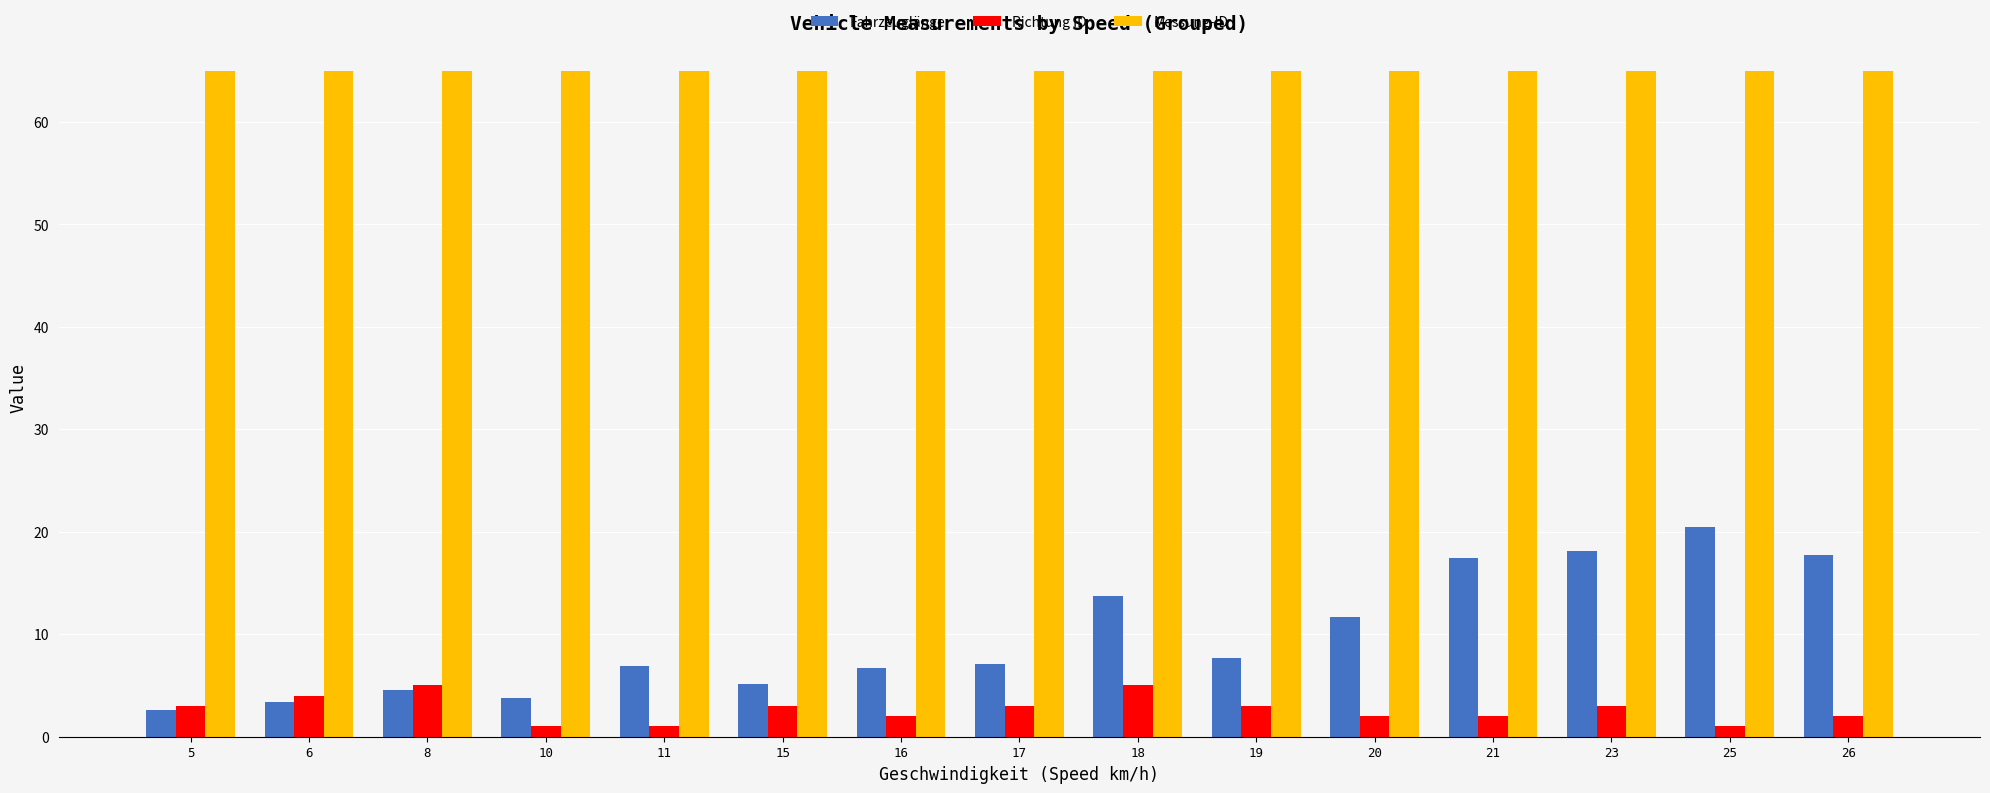

Which series changed the most between 19 and 23?

Fahrzeuglänge